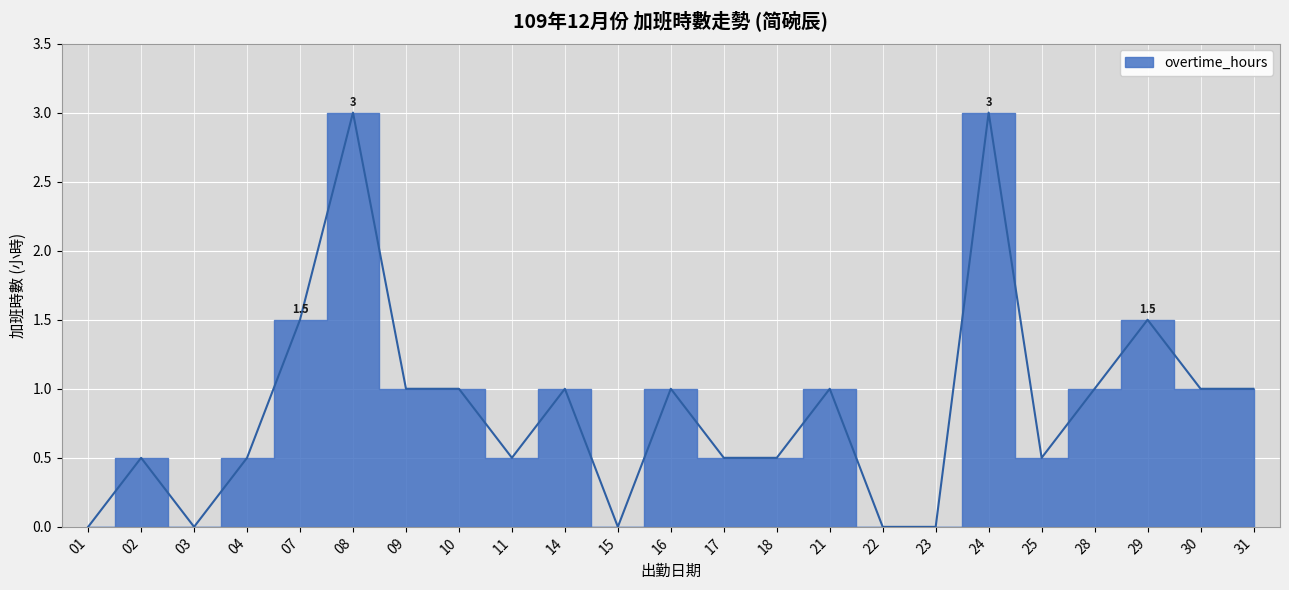

What is the maximum value shown in the chart?

3.0